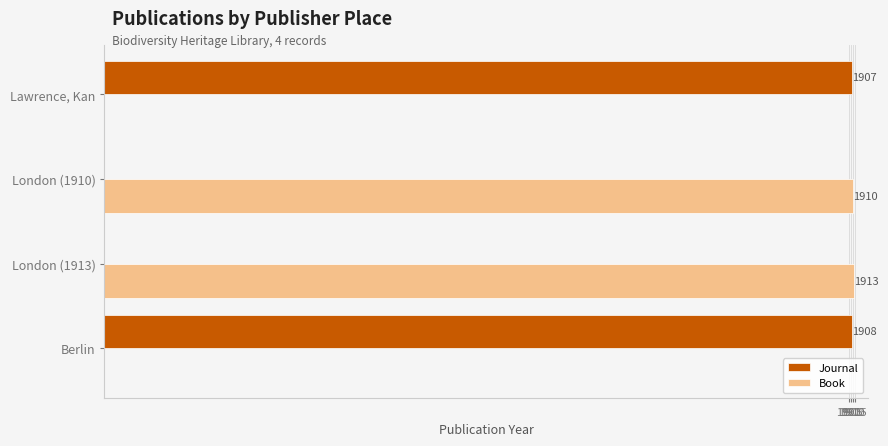

What is the sum of all Book values?

3823